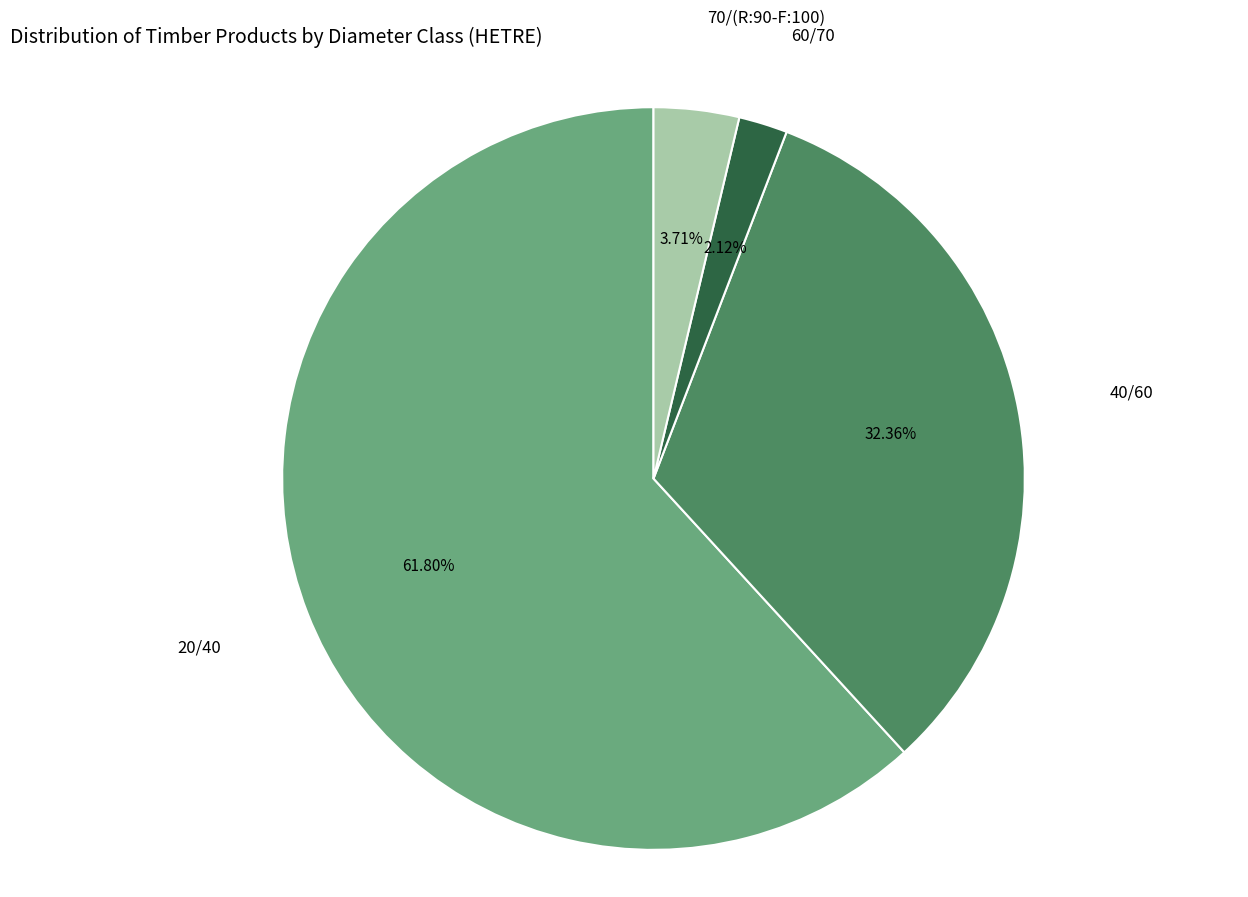

Is it true that 70/(R:90-F:100) is 4% of the pie?

True